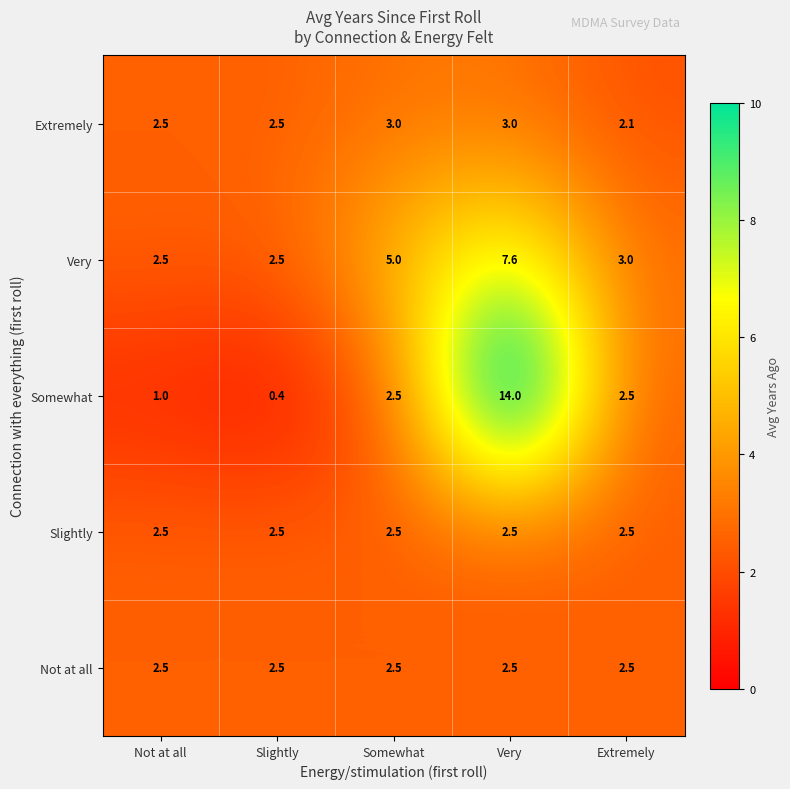

What is the average value of the Very series?

4.1